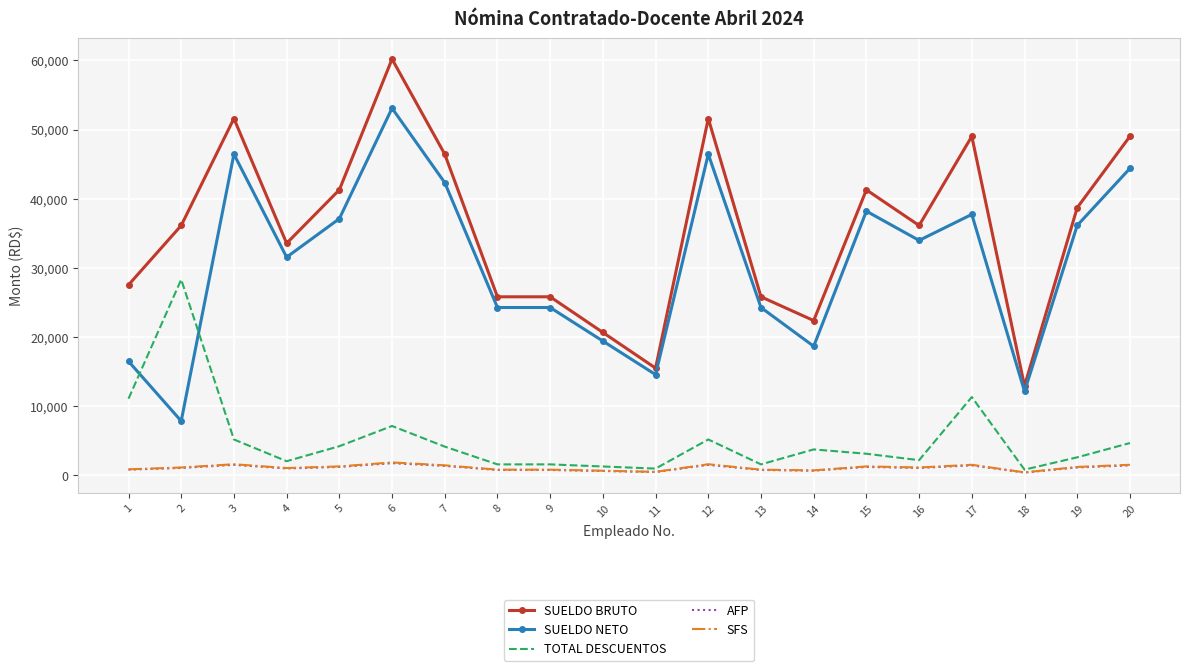

Which category has the lowest value in the SUELDO BRUTO series?

18